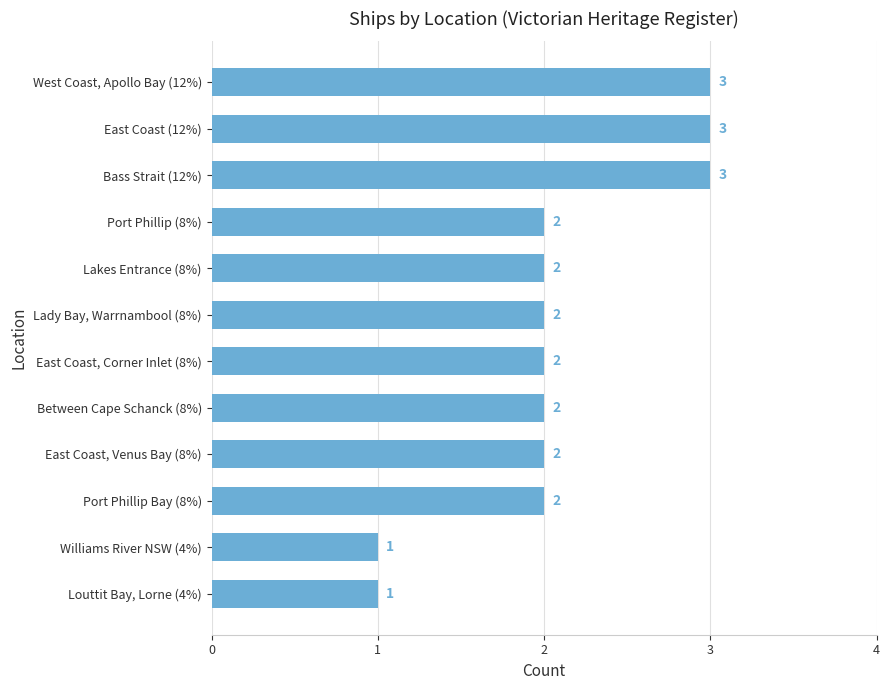

What is the minimum value shown in the chart?

1